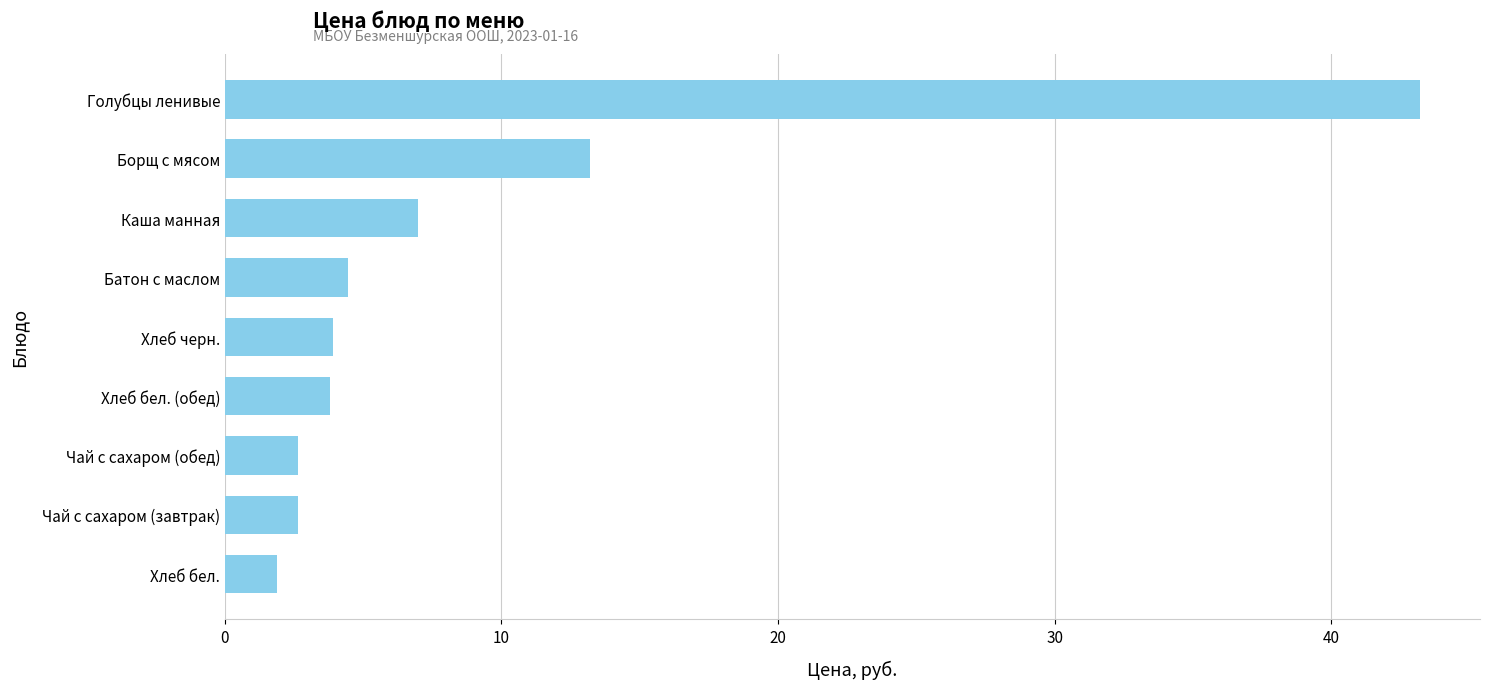

Which has a higher value, Каша манная or Голубцы ленивые?

Голубцы ленивые